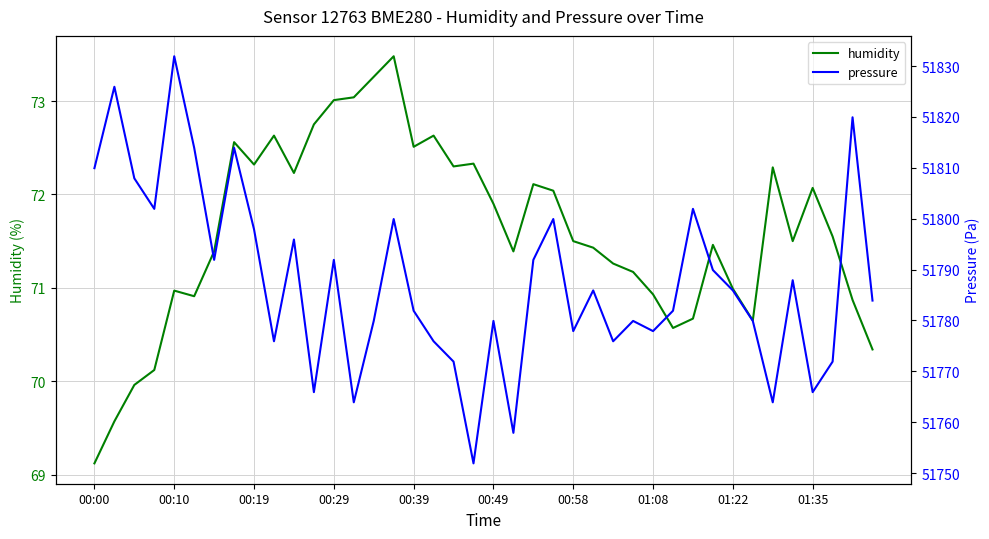

What is the difference between the second highest and minimum values in the humidity series?

4.1